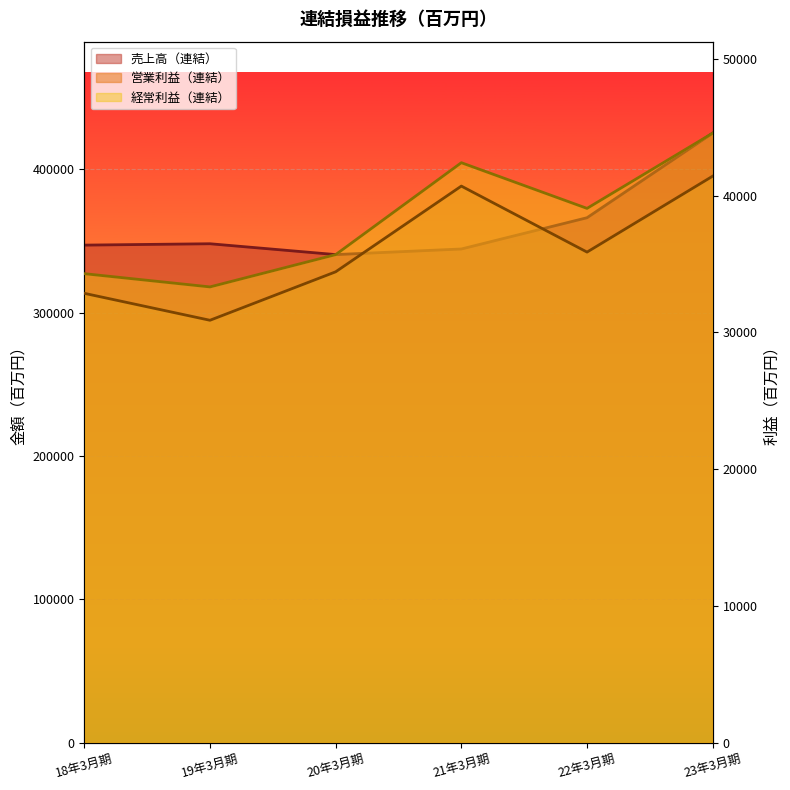

How many data points in 売上高（連結） are less than 348022?

3